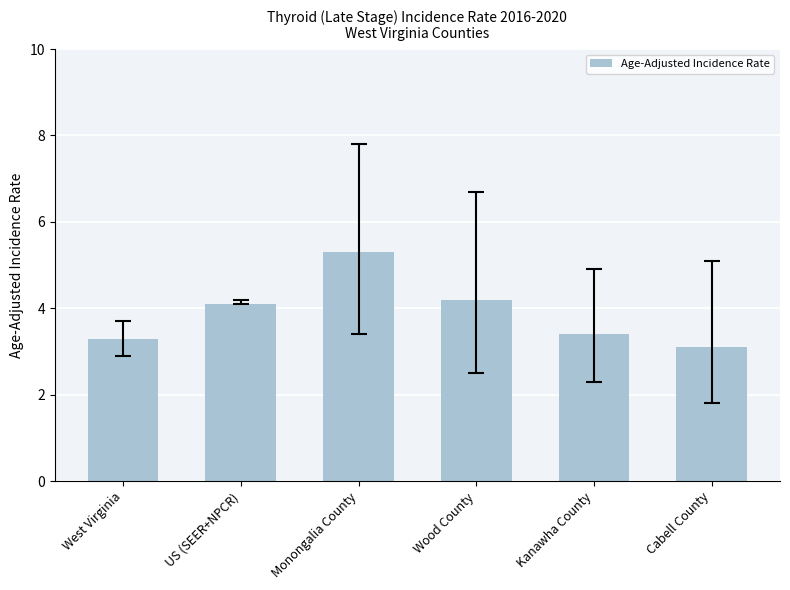

Rank the categories by value from lowest to highest.

Cabell County, West Virginia, Kanawha County, US (SEER+NPCR), Wood County, Monongalia County